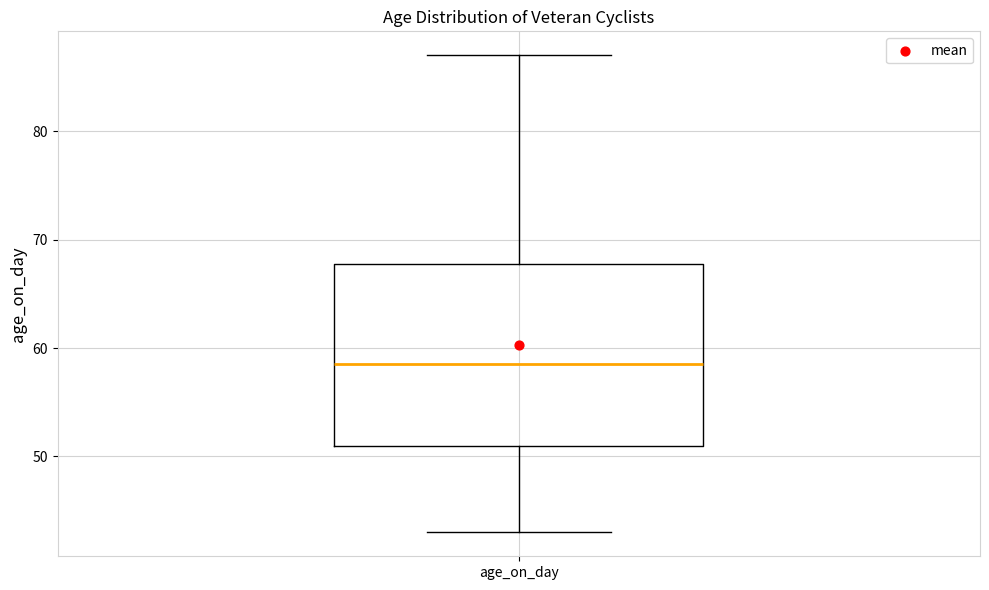

Transcribe this box plot: give where the median line is, the range the box spans, and where the two whiskers end, as read against the y-axis. The values are not printed on the chart, so give them approximately, as read against the axis.

median 59, box 51 to 68, whiskers 43 to 87